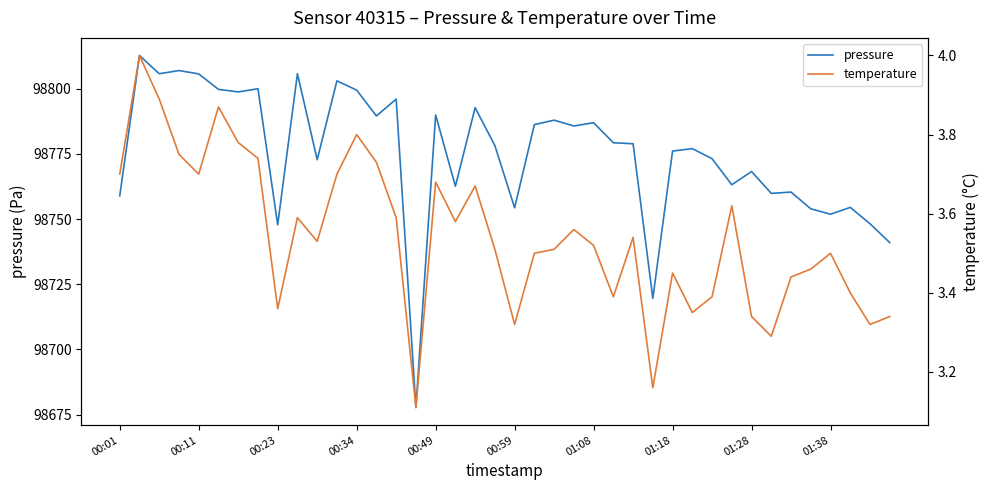

At which label is temperature closest to 3?

15